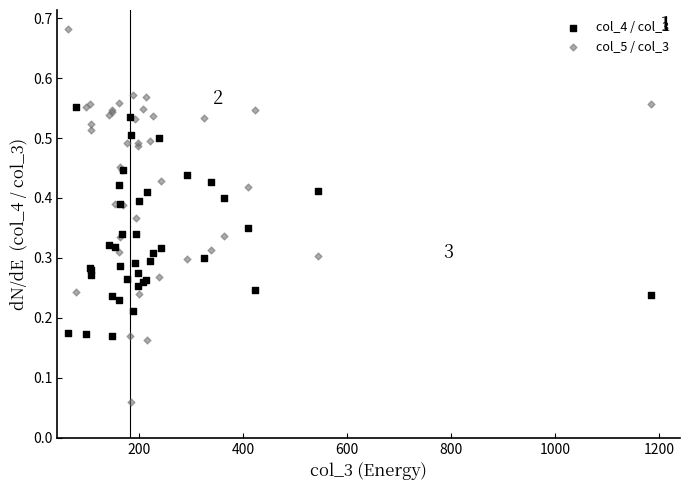

What is the X range (max minus min) for the scatter plot?

1121.0